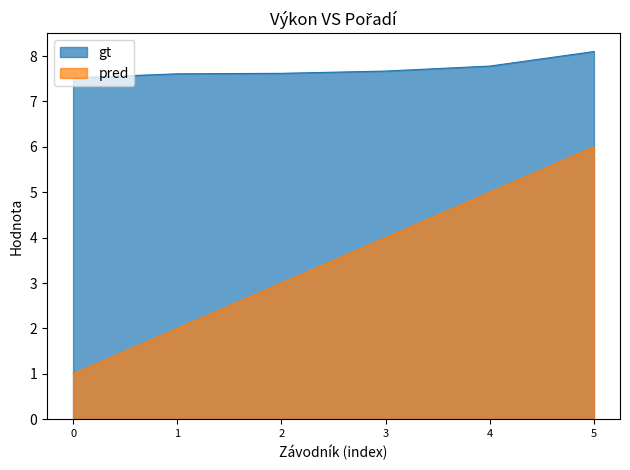

What is the difference between the maximum and second lowest values in the gt series?

0.5